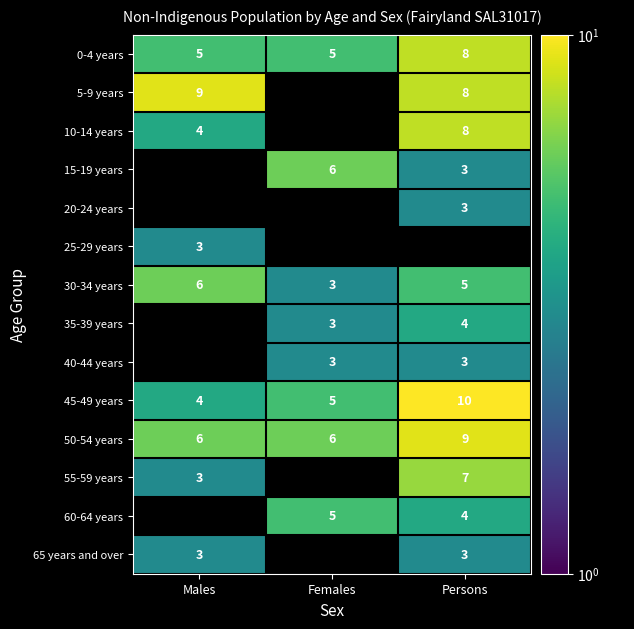

The 50-54 years series shows 9 at Persons. True or false?

True